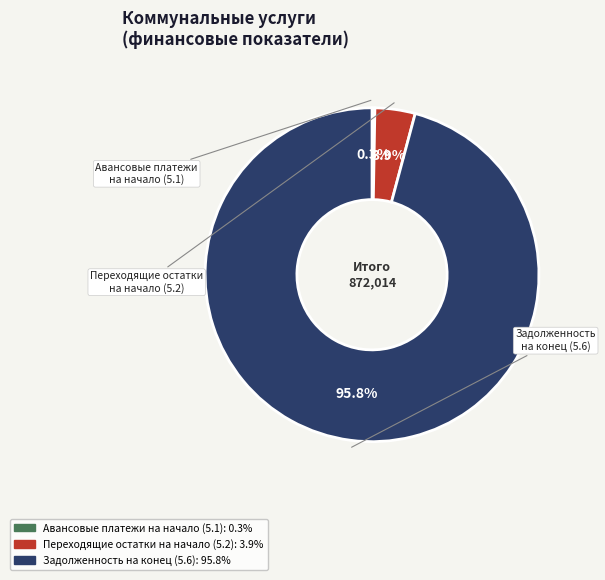

Which slice is the largest?

Задолженность на конец